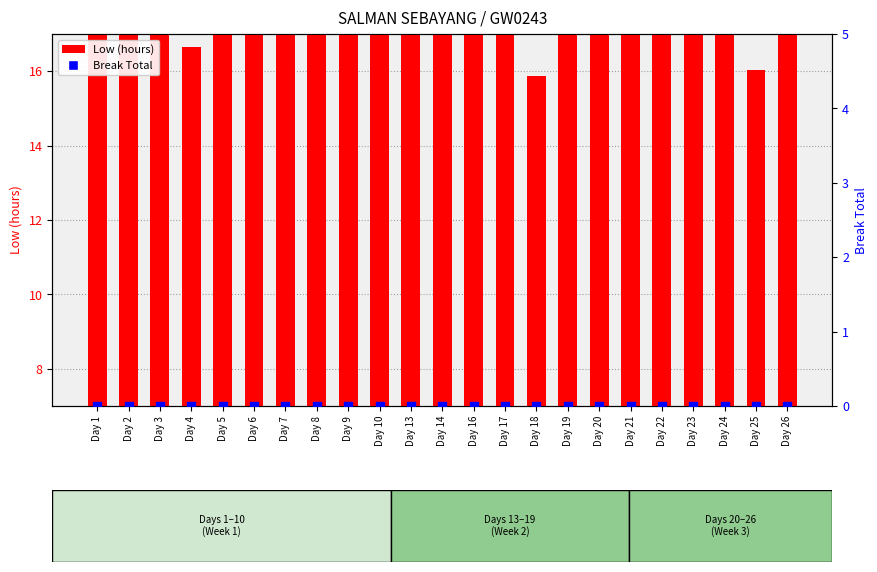

Which series has the largest Y range (max minus min)?

Low (hours)